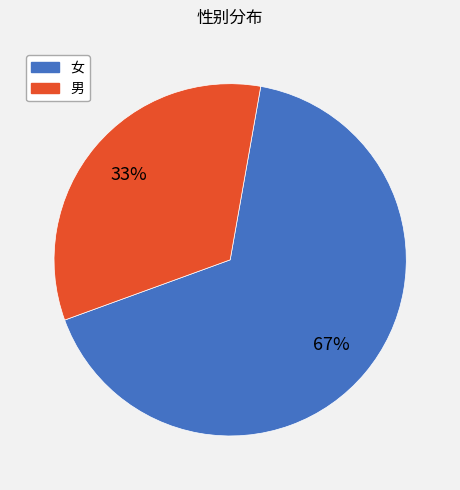

Which slice is the largest?

女